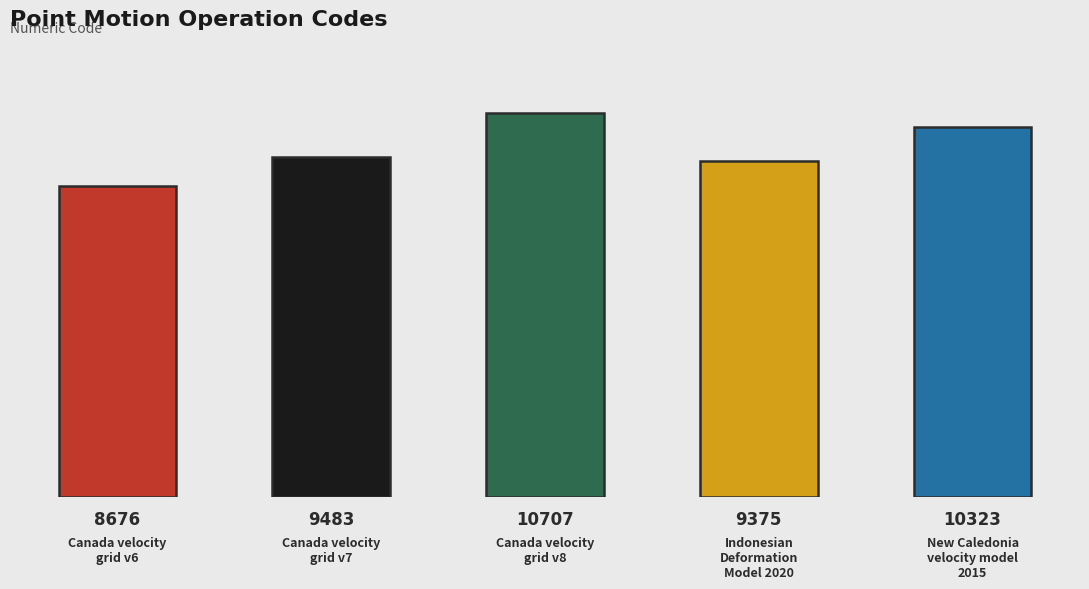

Reading left to right, list all the values displayed in this chart.

Canada velocity
grid v6=8676	Canada velocity
grid v7=9483	Canada velocity
grid v8=10707	Indonesian
Deformation
Model 2020=9375	New Caledonia
velocity model
2015=10323